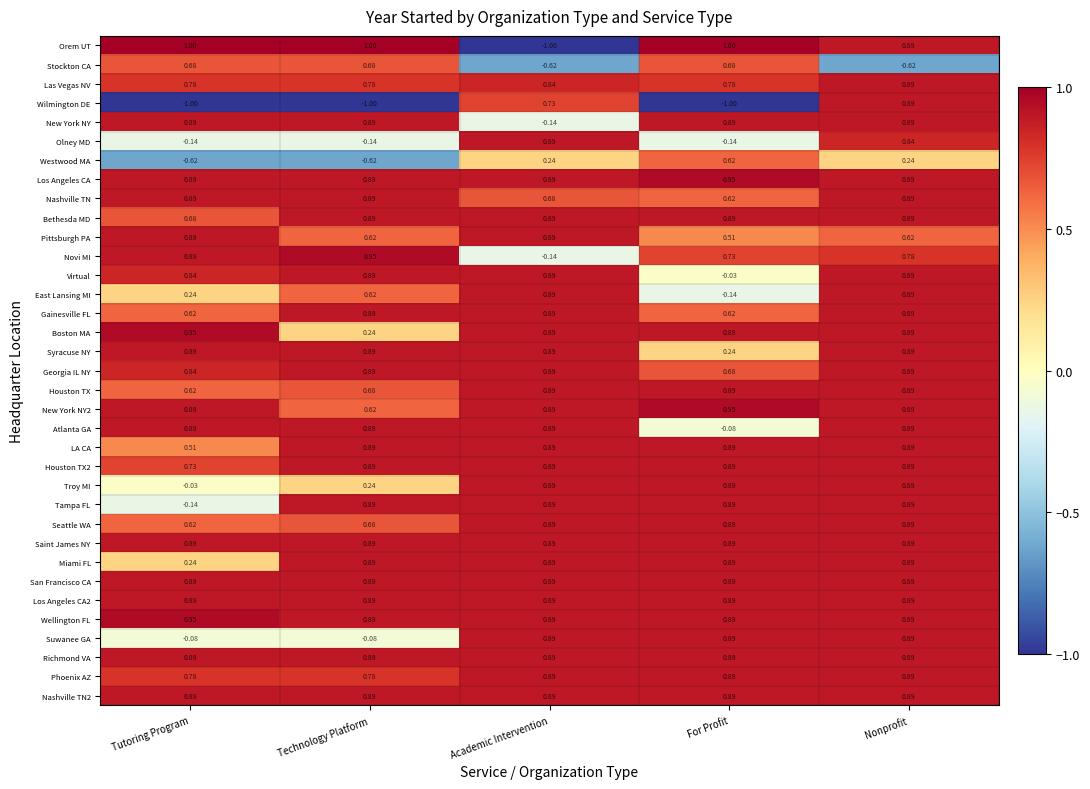

Which series has the widest spread of values?

Orem UT